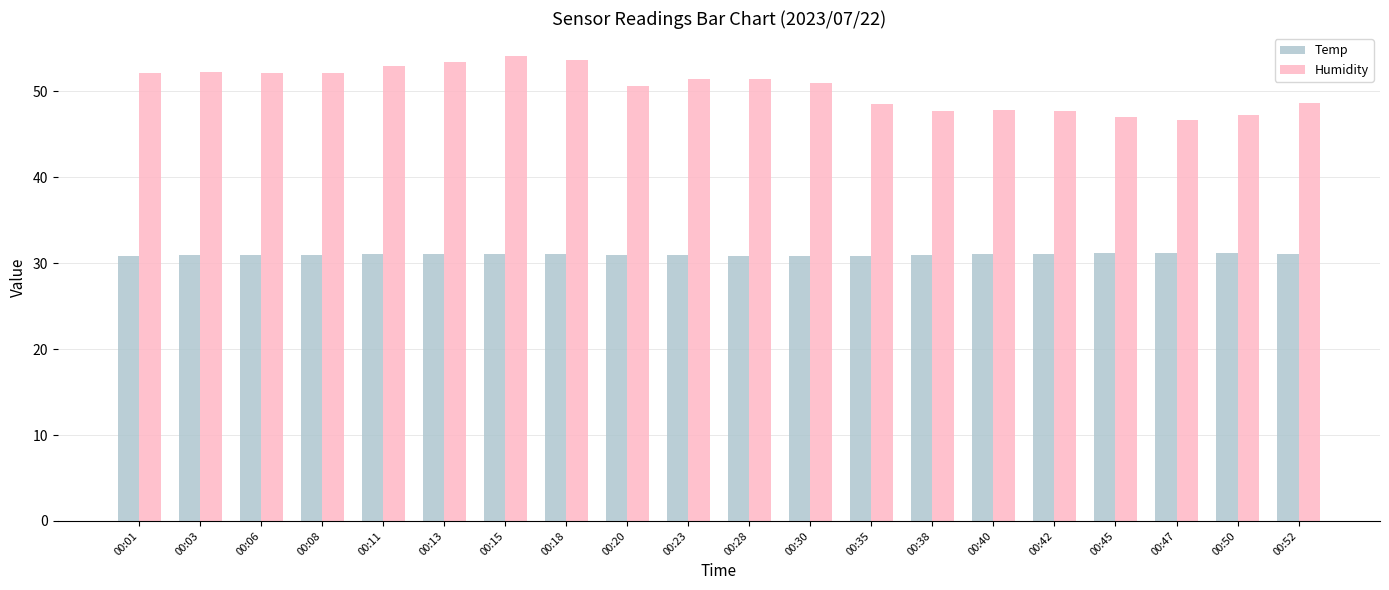

The Temp series shows 31.1 at 00:42. True or false?

True